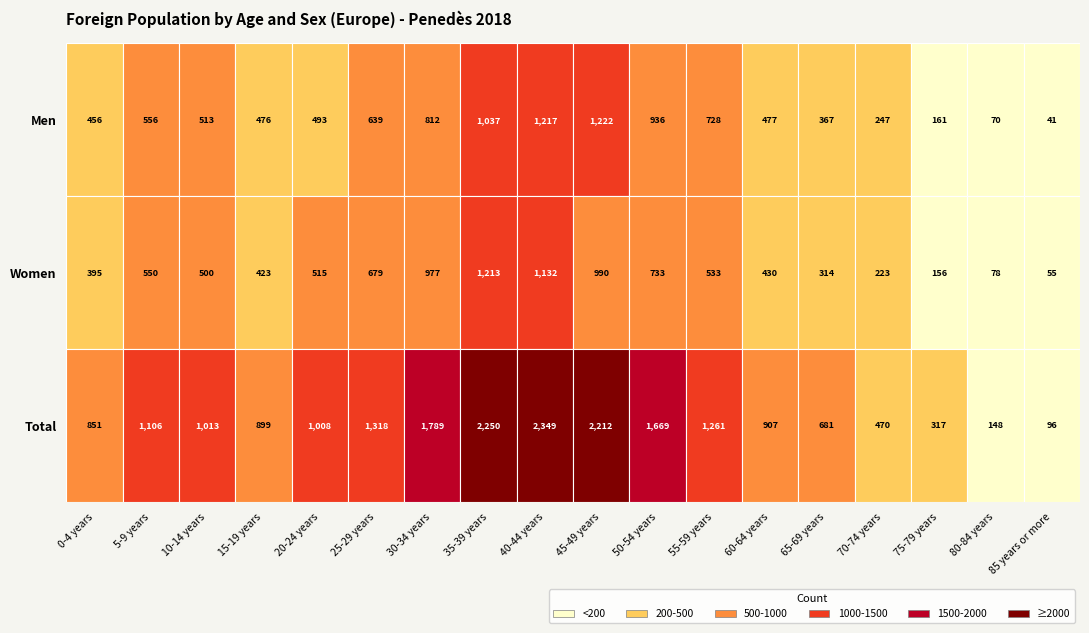

What is the difference between the maximum and minimum values in the Men series?

1181